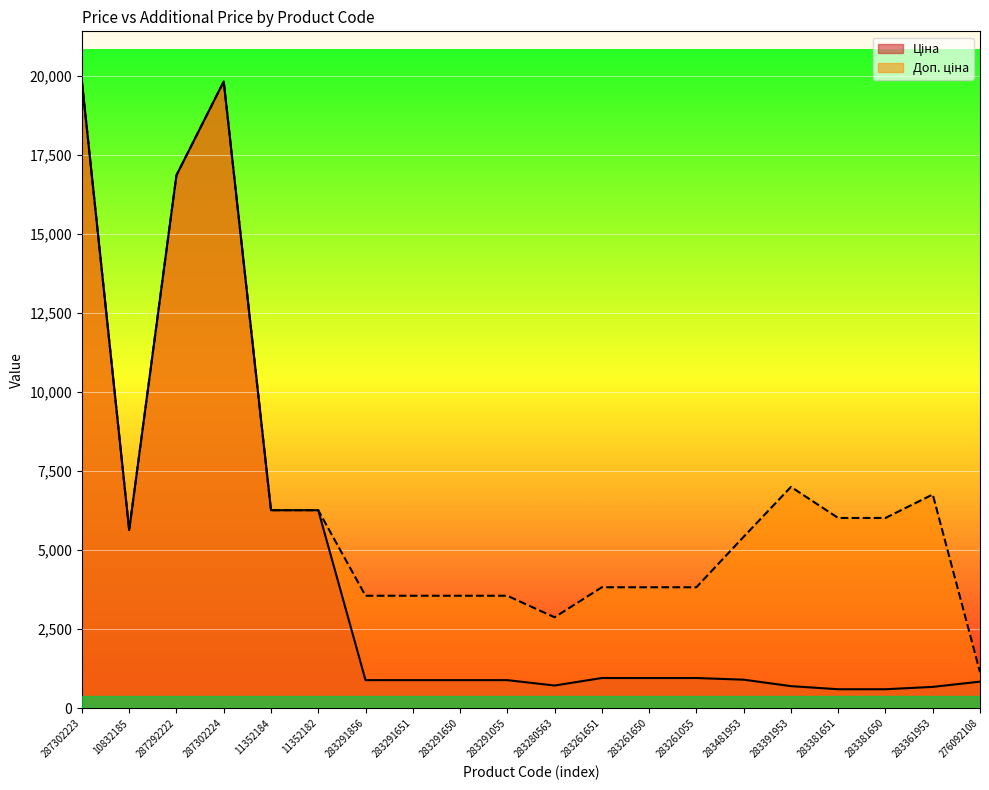

Is it true that Ціна equals 991.3 at 283361953?

False